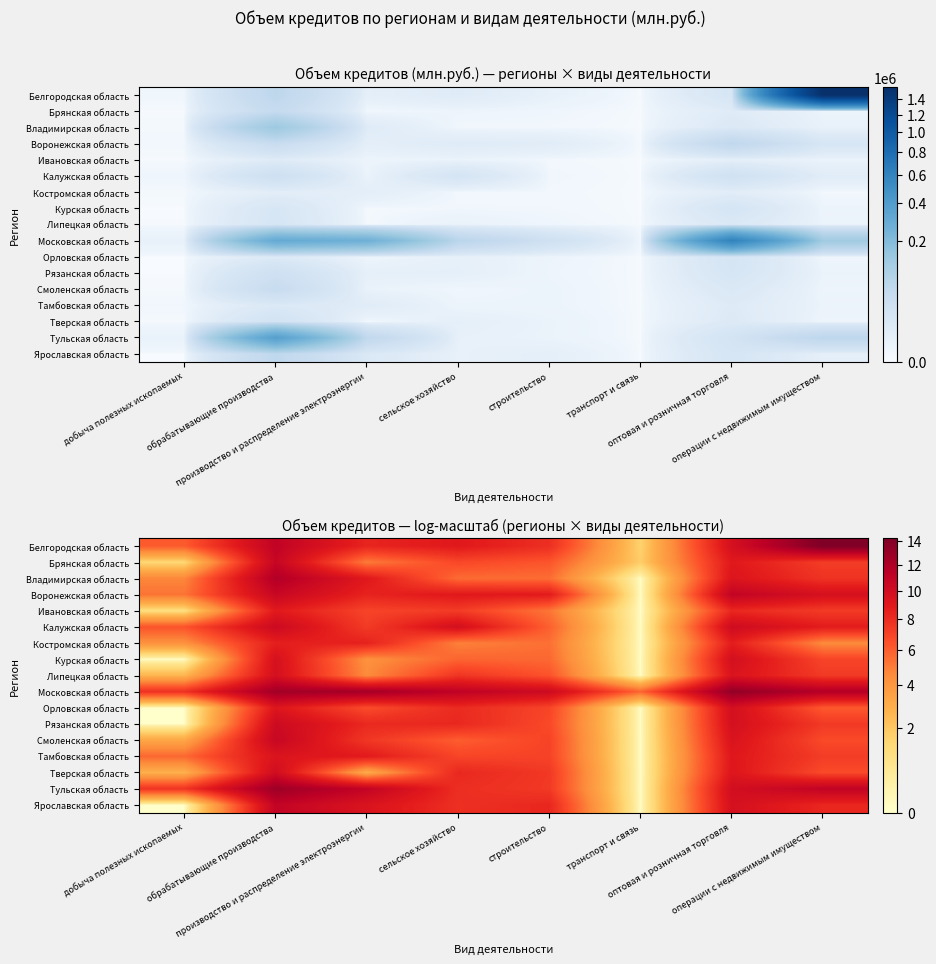

List the series in order of their peak value, lowest first.

Костромская область, Ивановская область, Тамбовская область, Липецкая область, Курская область, Орловская область, Тверская область, Рязанская область, Калужская область, Смоленская область, Брянская область, Воронежская область, Ярославская область, Владимирская область, Тульская область, Московская область, Белгородская область